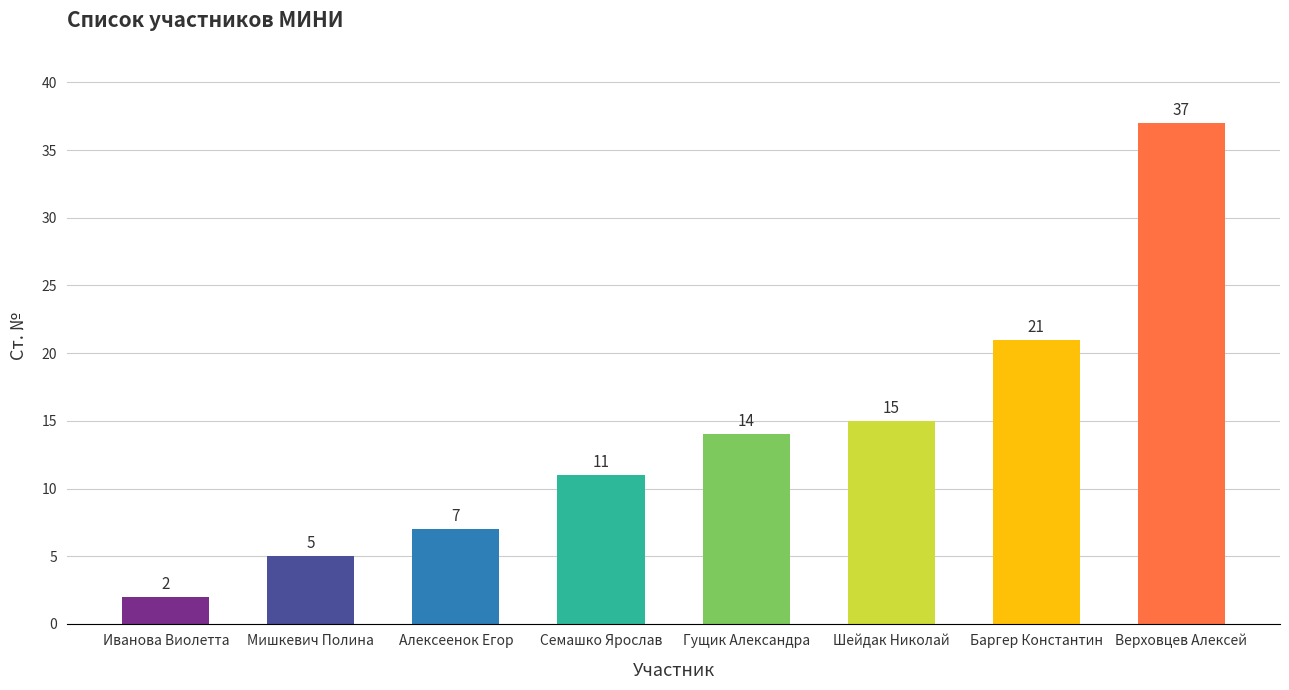

Does the chart contain stacked bars?

No